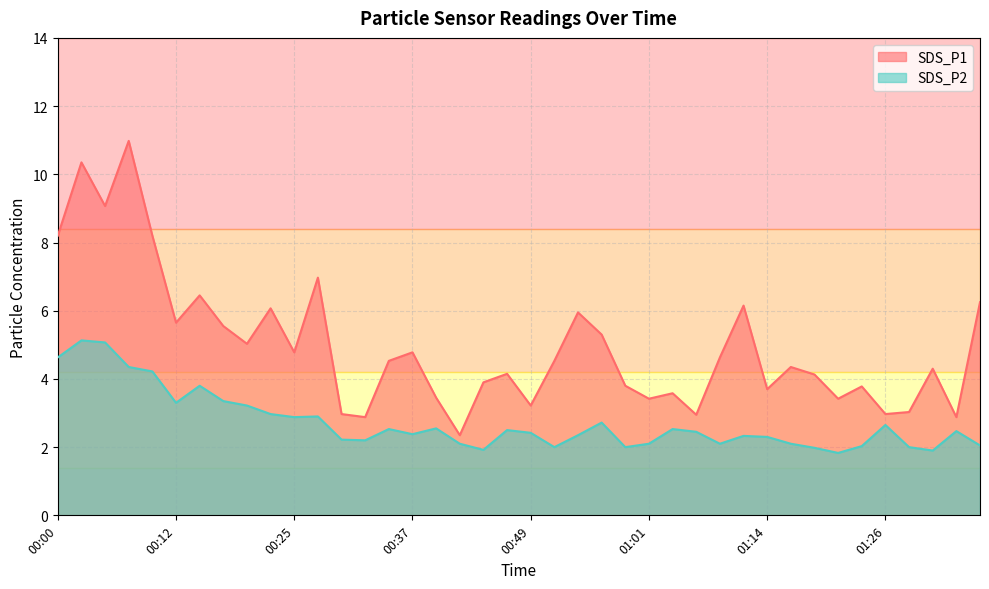

At 01:31, list the series in order from largest to smallest.

SDS_P1, SDS_P2